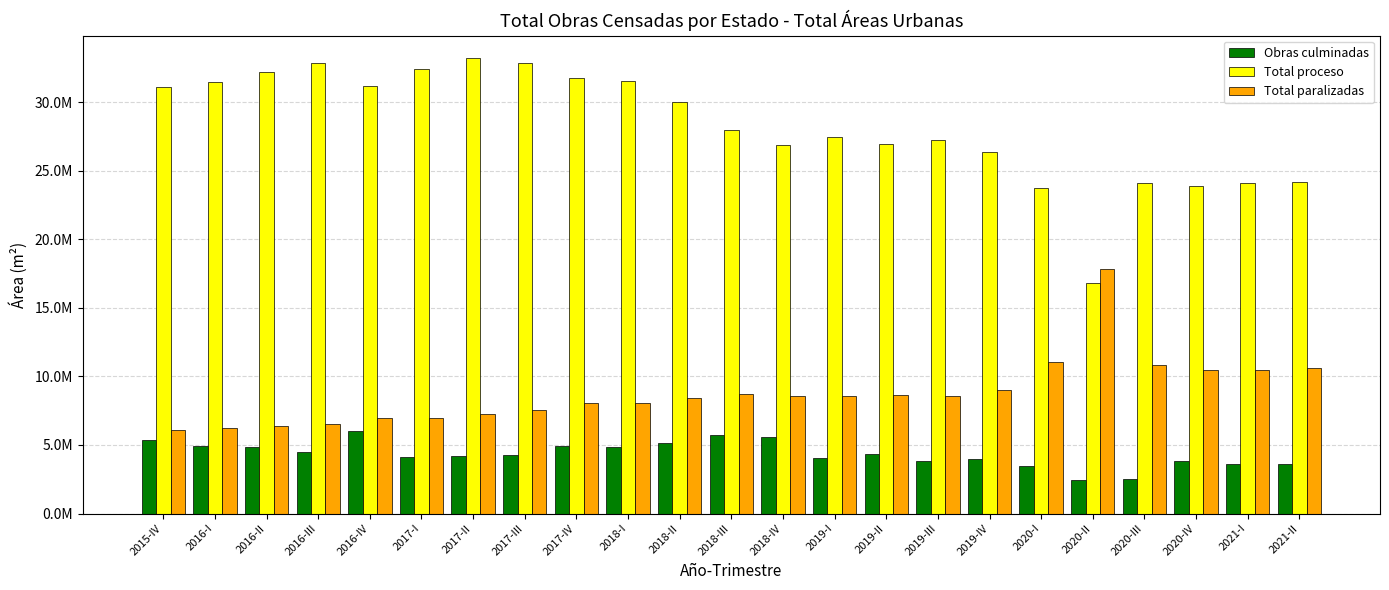

What are all the series names shown in the legend?

Obras culminadas, Total proceso, Total paralizadas